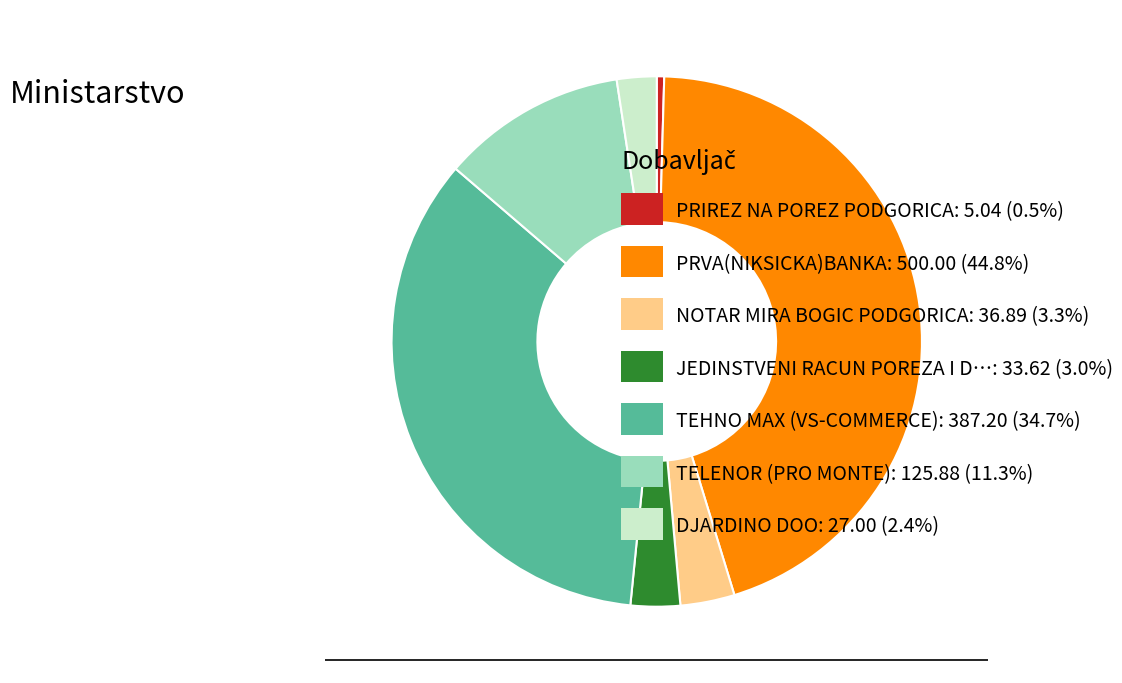

Is there a majority slice in this chart?

No